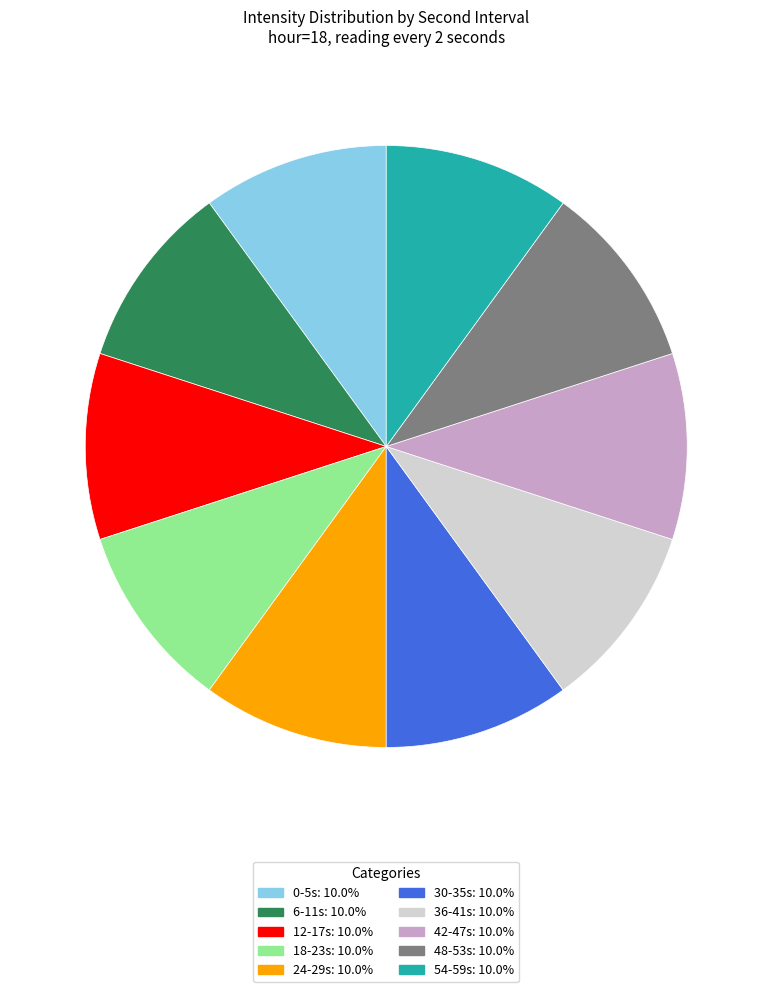

Does any single category account for the majority?

No